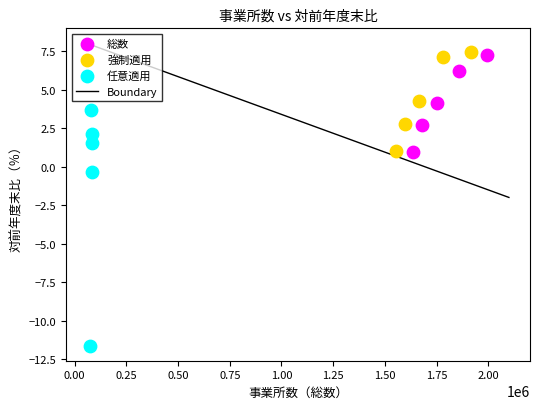

Which series reaches the minimum Y coordinate?

任意適用